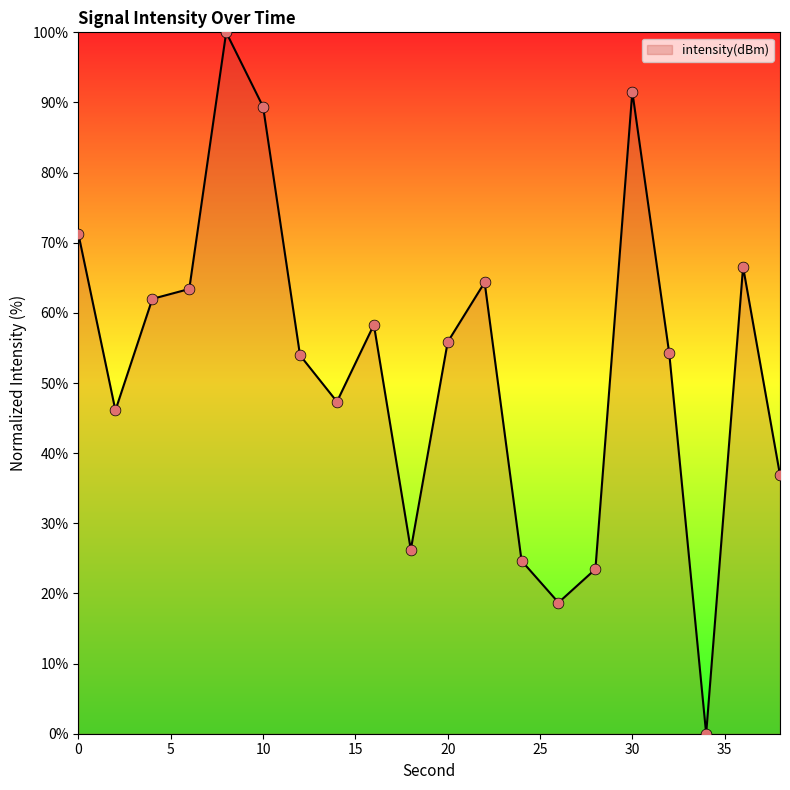

What is the greatest value displayed?

100.0